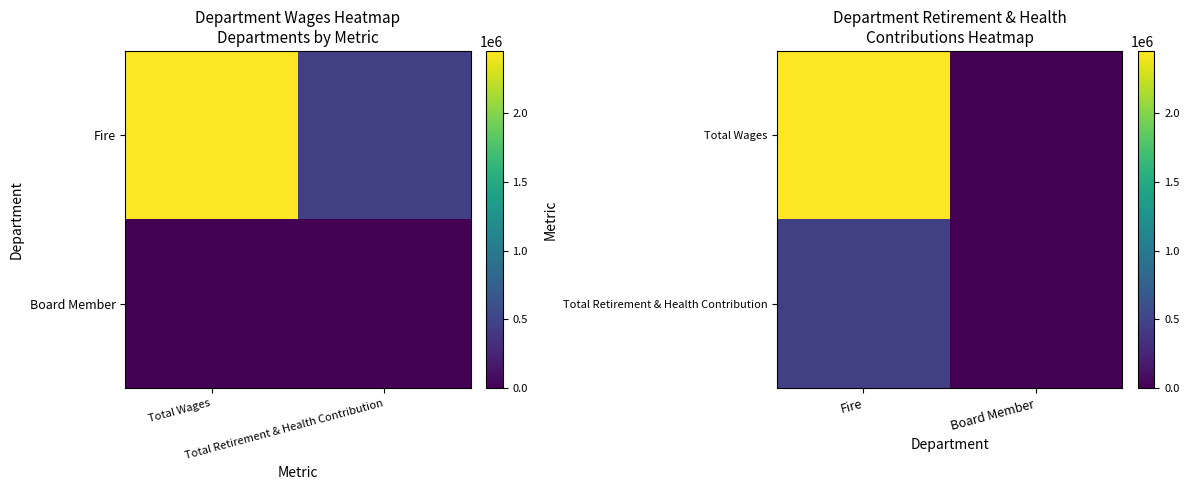

What is the highest value of the Total Wages series?

2450896